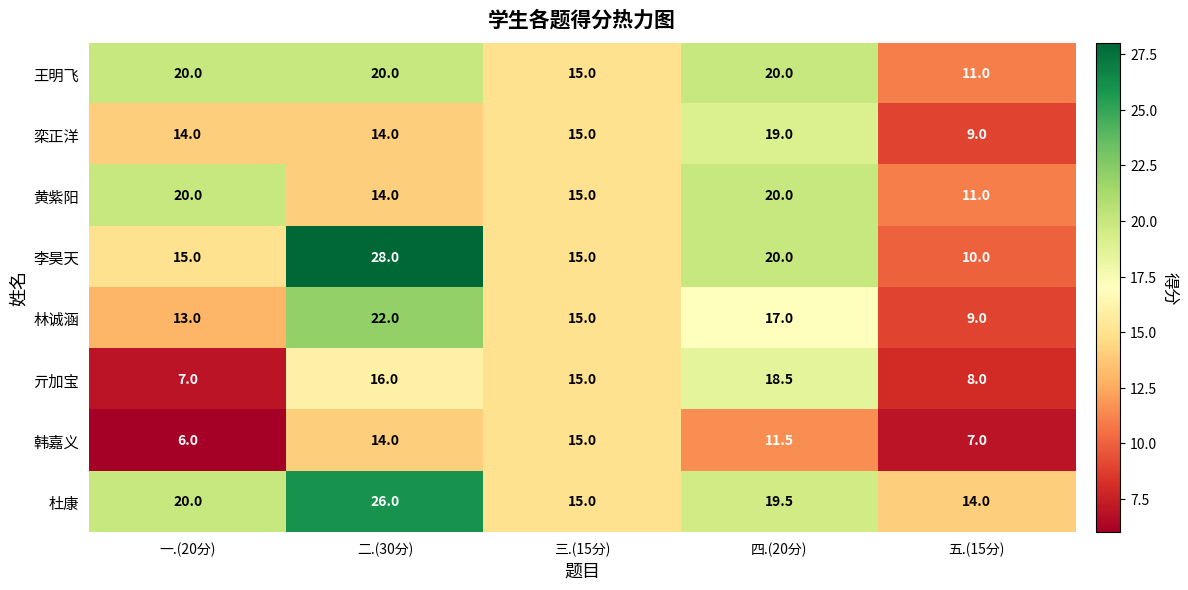

How many 王明飞 values are between 15 and 20?

4